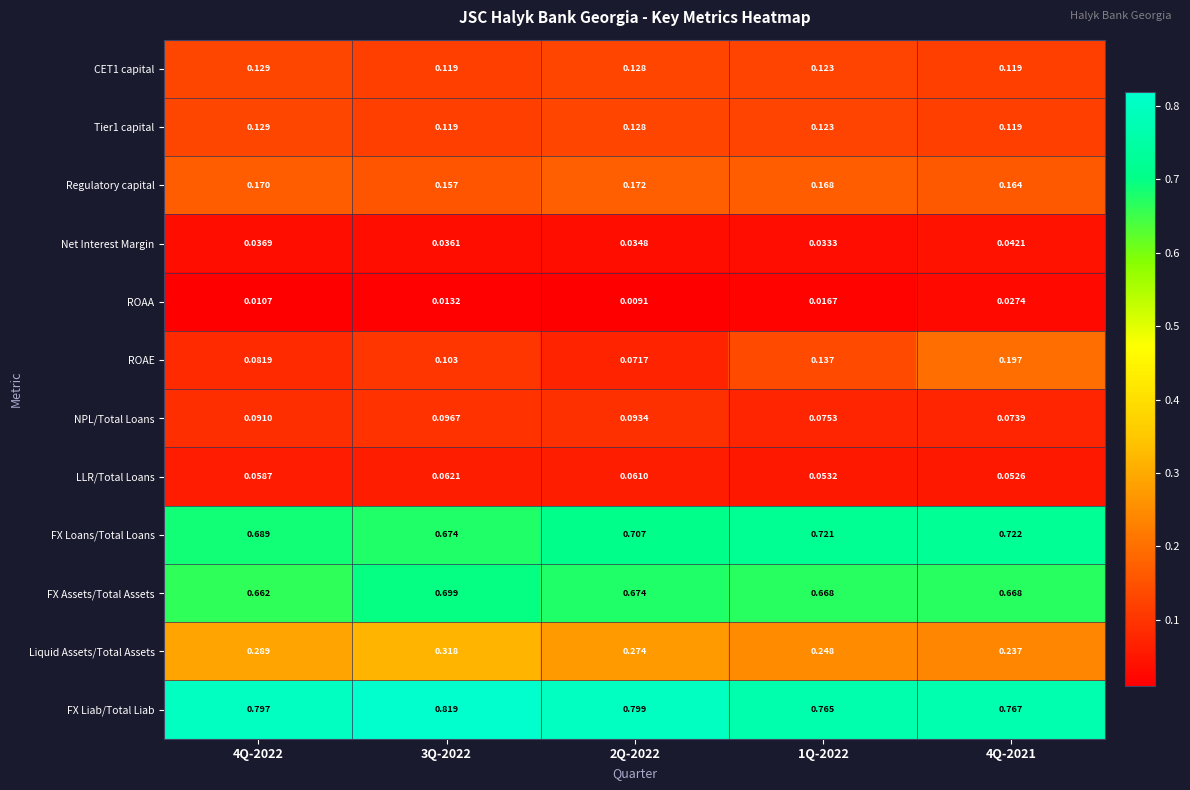

Which series changed the most between 4Q-2022 and 3Q-2022?

FX Assets/Total Assets